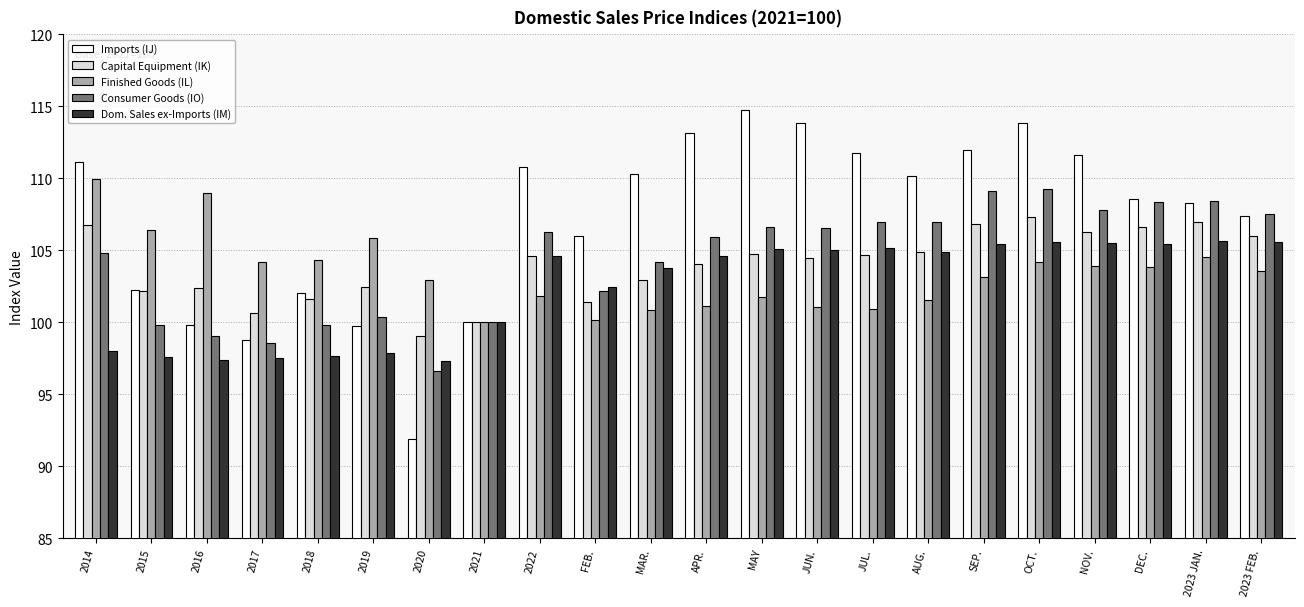

At which label is Dom. Sales ex-Imports (IM) closest to 101?

2021